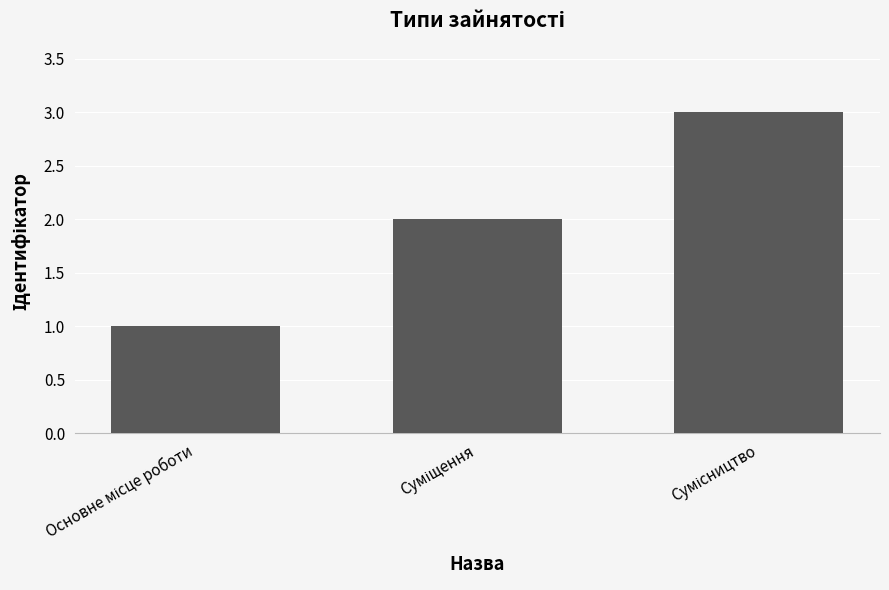

What is the greatest value displayed?

3